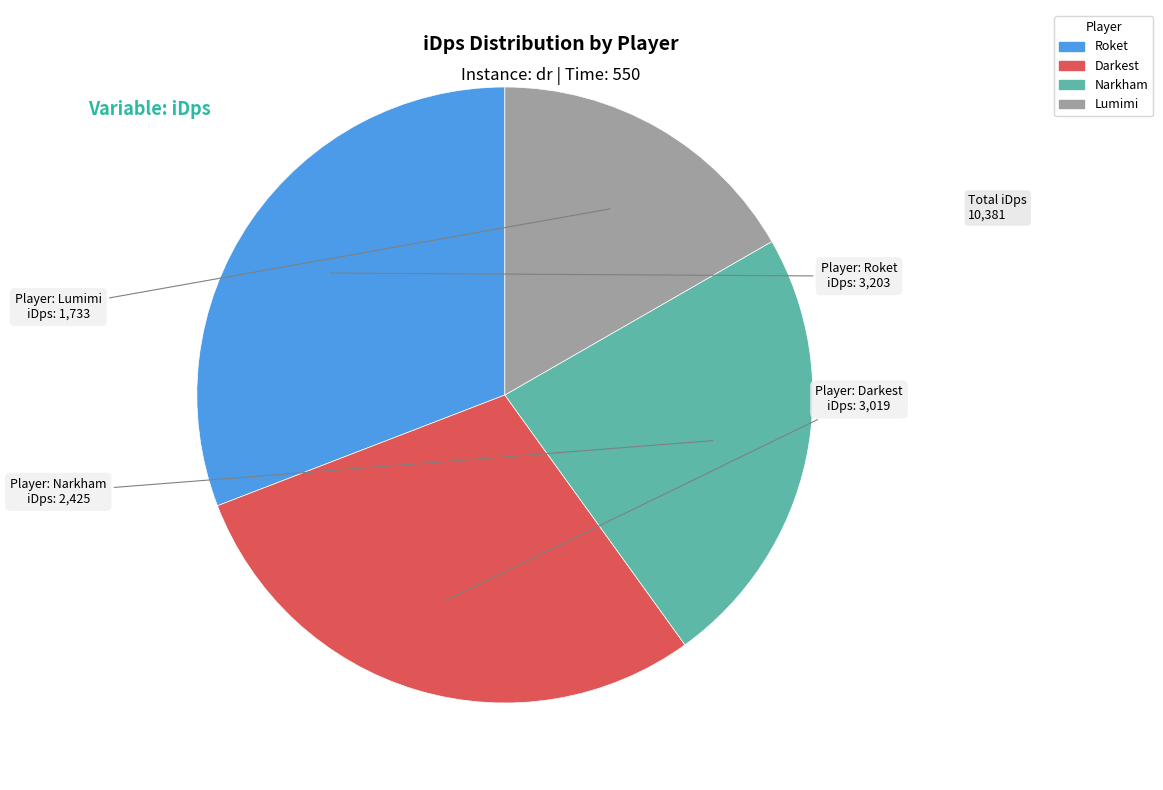

Between Lumimi and Narkham, which is larger?

Narkham